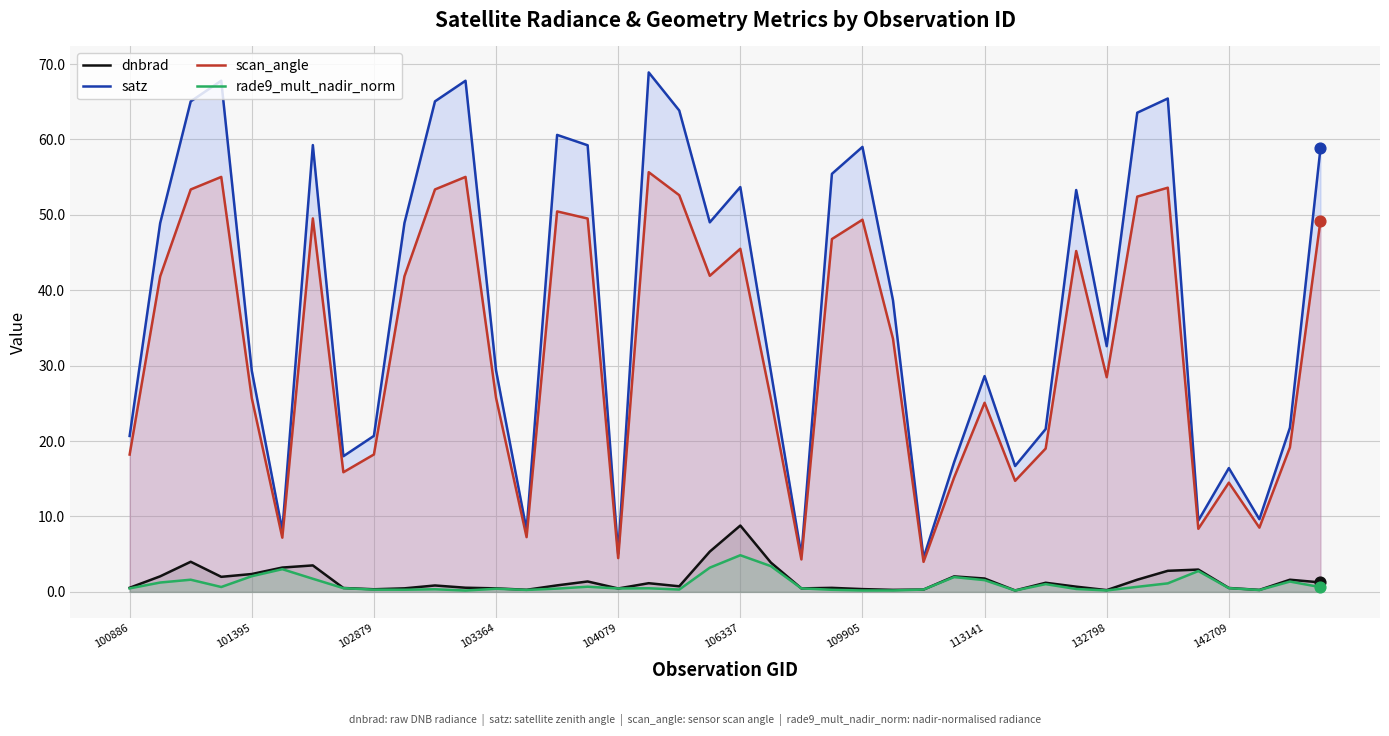

Which series reaches the minimum Y coordinate?

rade9_mult_nadir_norm